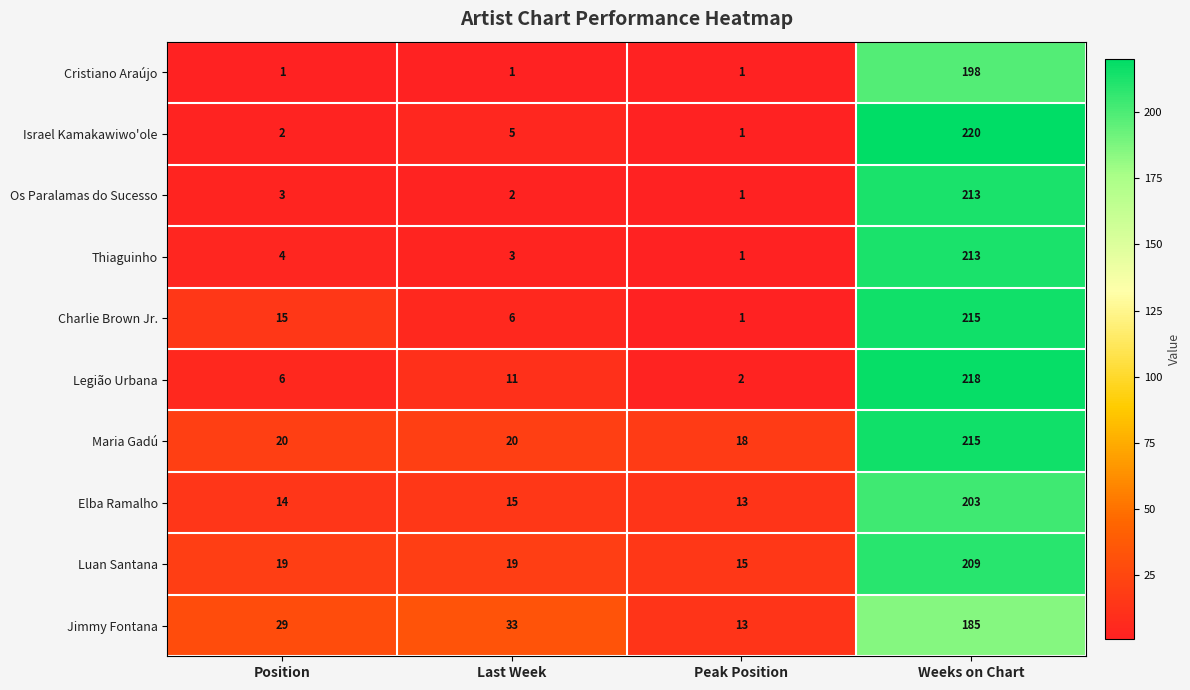

Which series has the largest range (max minus min)?

Israel Kamakawiwo'ole